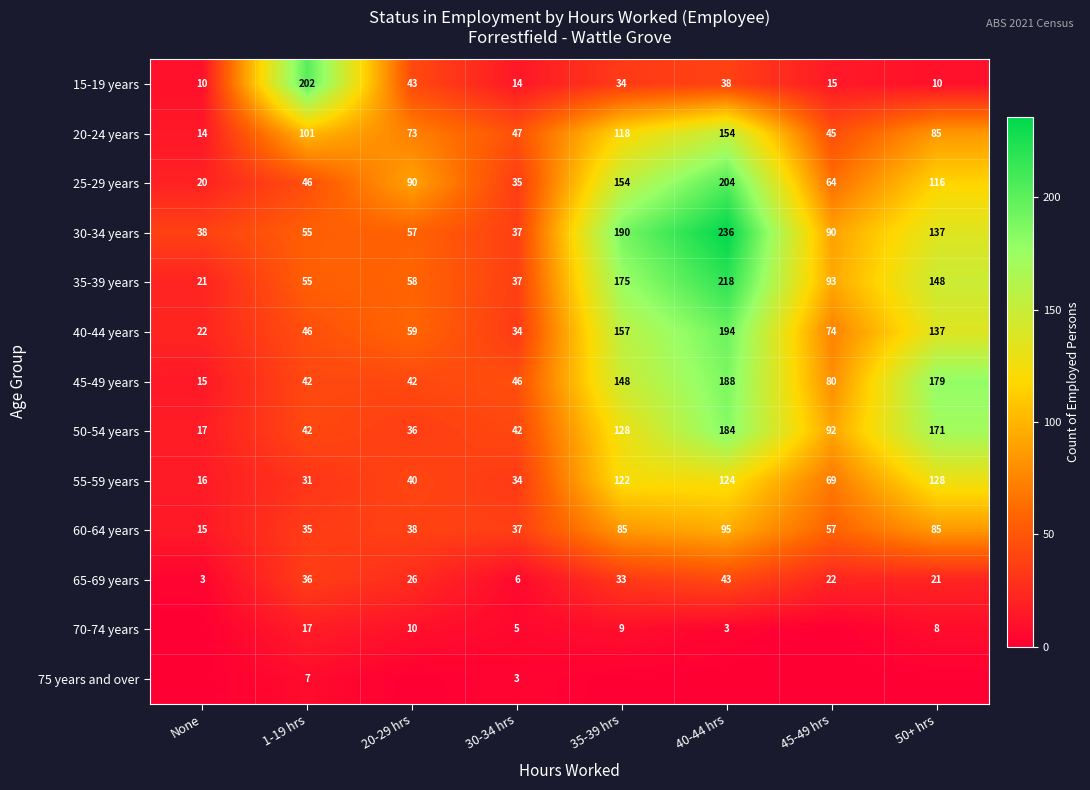

Which category has the lowest value in the 25-29 years series?

None